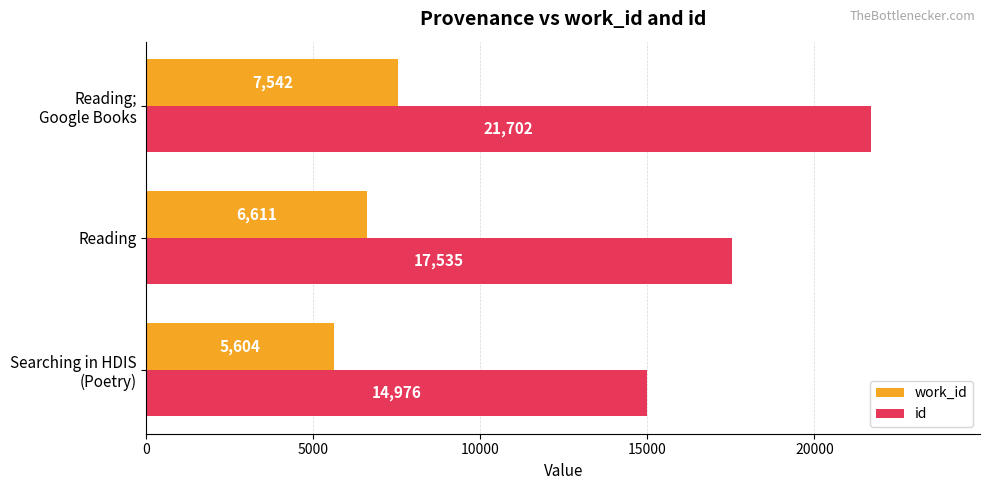

At how many categories does at least one series exceed 15098?

2